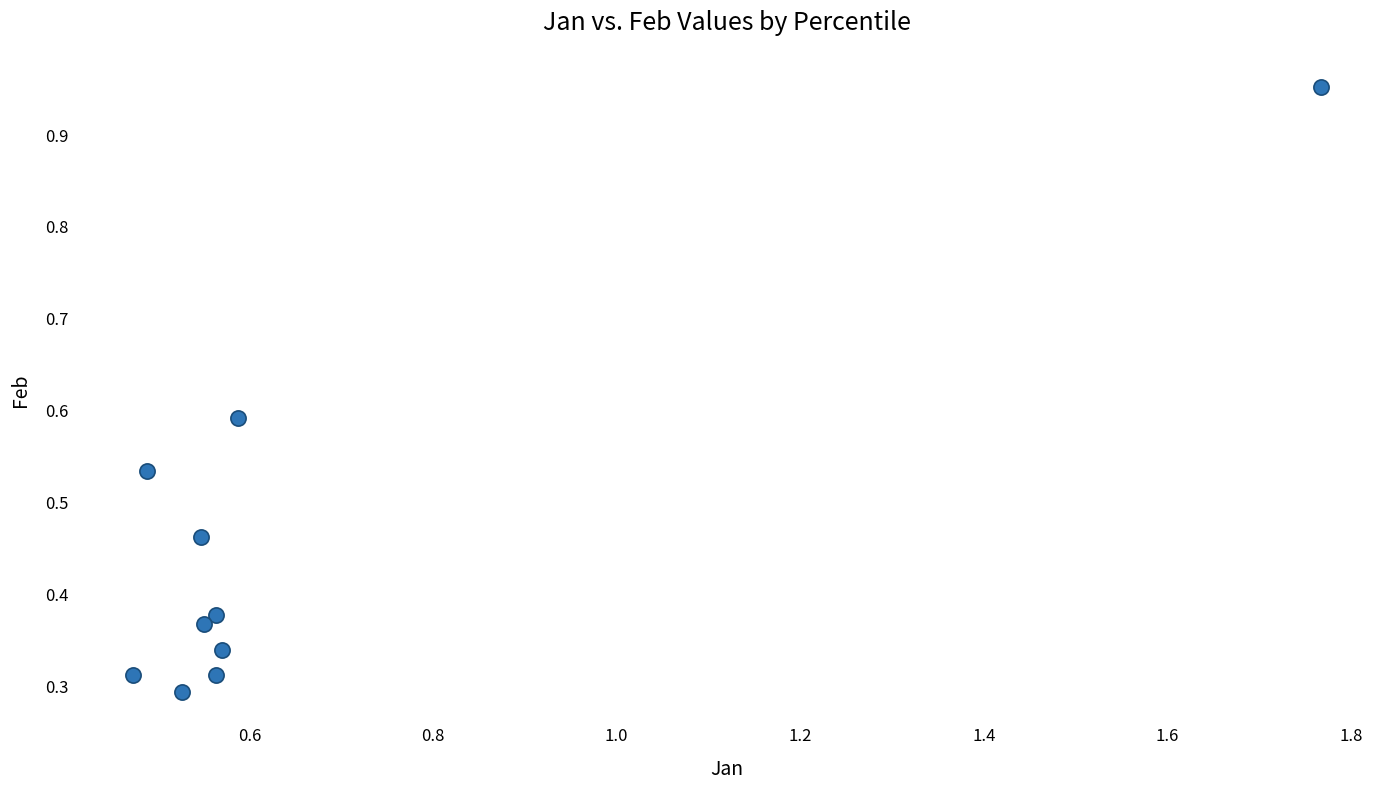

What is the range of X values (max minus min)?

1.3